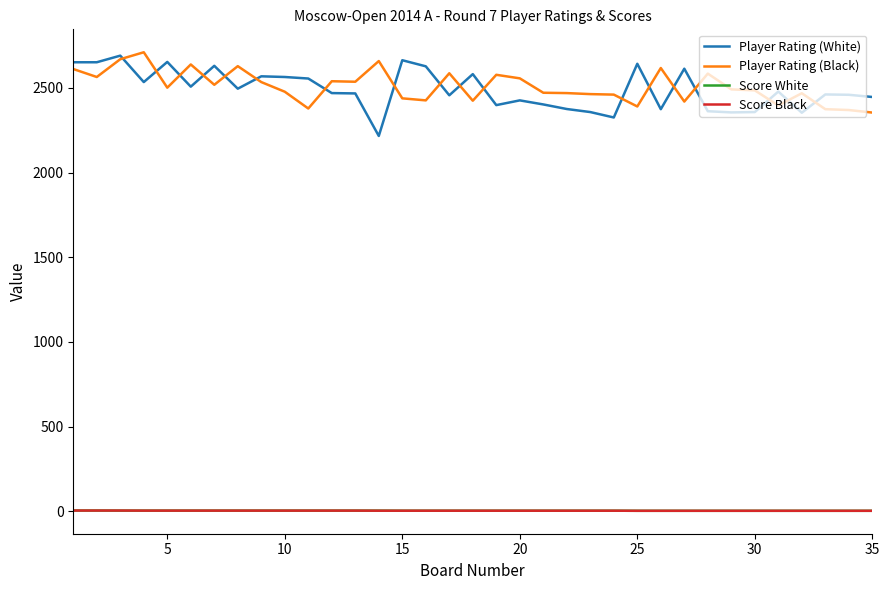

What is the greatest value displayed?

2710.0